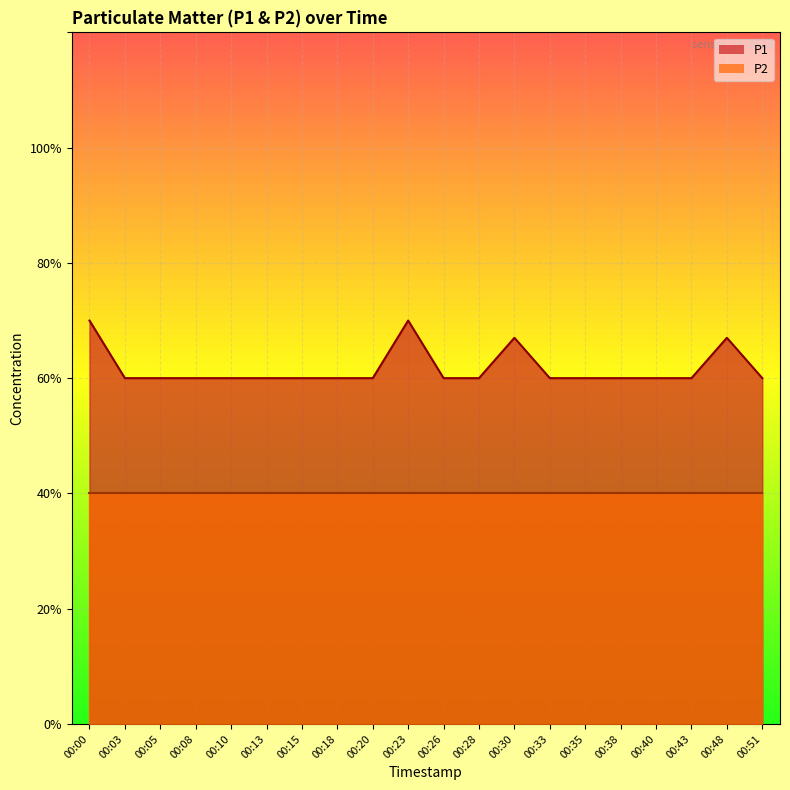

Reading left to right, list all the values displayed in this chart.

0.7	0.6	0.6	0.6	0.6	0.6	0.6	0.6	0.6	0.7	0.6	0.6	0.7	0.6	0.6	0.6	0.6	0.6	0.7	0.6